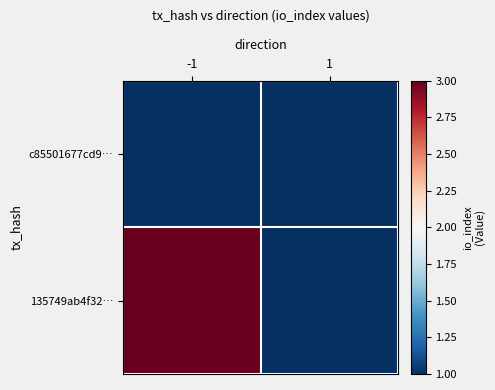

How many data points does each series have?

2